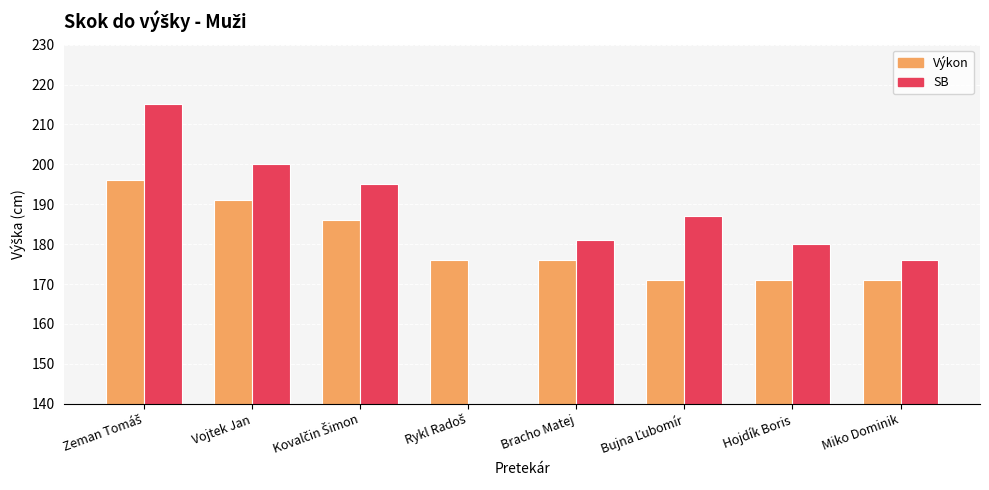

Reading right to left, transcribe all the data shown in this chart.

Výkon: 171	171	171	176	176	186	191	196
SB: 176	180	187	181	0	195	200	215